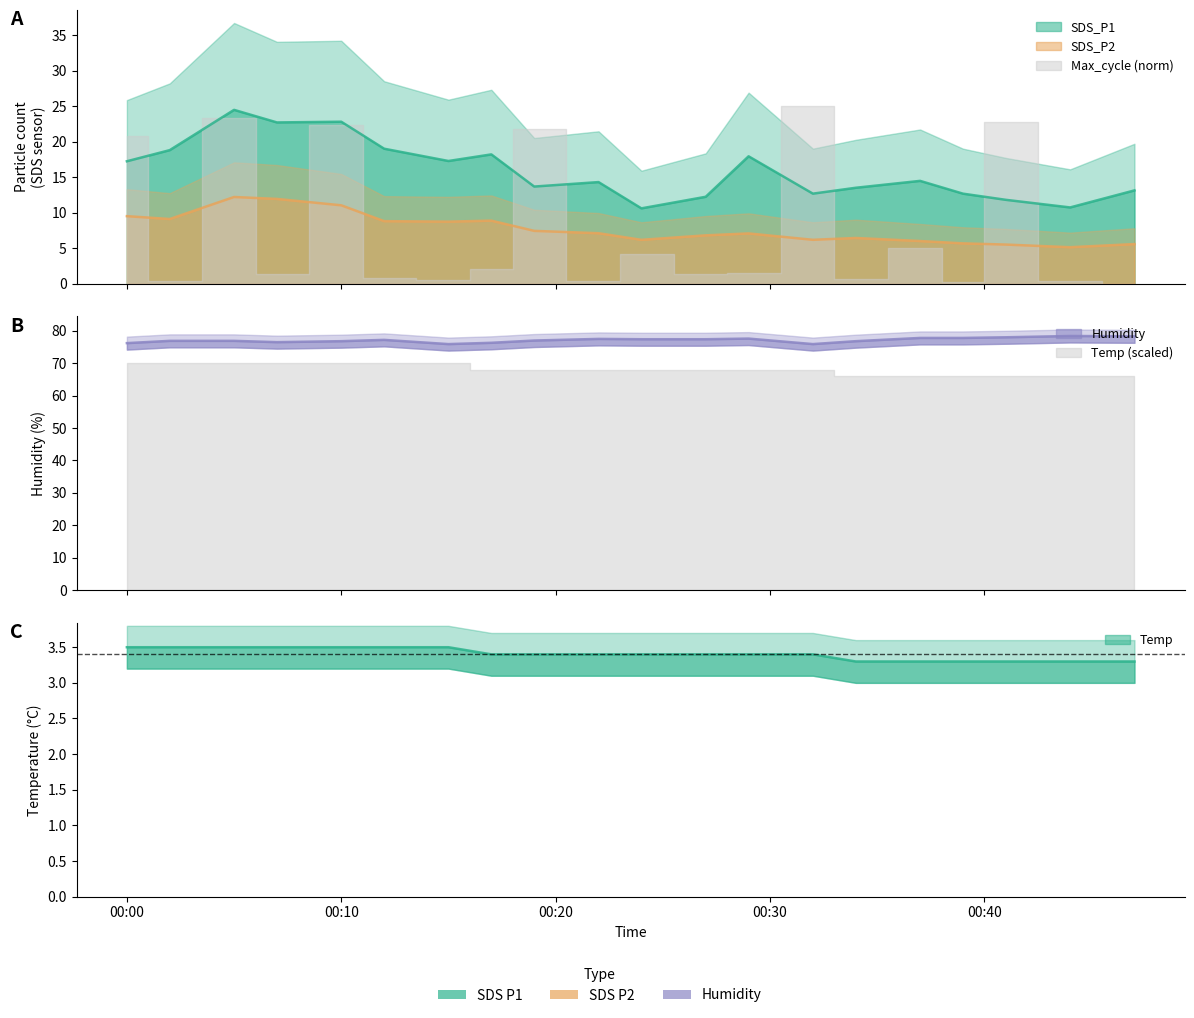

Reading right to left, extract all data points from this chart.

SDS_P1: 13.1	10.7	11.8	12.7	14.5	13.5	12.7	17.9	12.2	10.6	14.3	13.7	18.2	17.3	19.0	22.8	22.7	24.5	18.8	17.2
SDS_P2: 5.6	5.1	5.5	5.7	6.0	6.4	6.2	7.1	6.8	6.2	7.1	7.4	8.9	8.7	8.8	11.0	11.9	12.2	9.1	9.5
Humidity: 78.3	78.4	78.0	77.8	77.8	76.8	75.9	77.6	77.4	77.4	77.5	77.0	76.3	75.9	77.2	76.8	76.5	76.9	76.9	76.2
Temp: 3.3	3.3	3.3	3.3	3.3	3.3	3.4	3.4	3.4	3.4	3.4	3.4	3.4	3.5	3.5	3.5	3.5	3.5	3.5	3.5